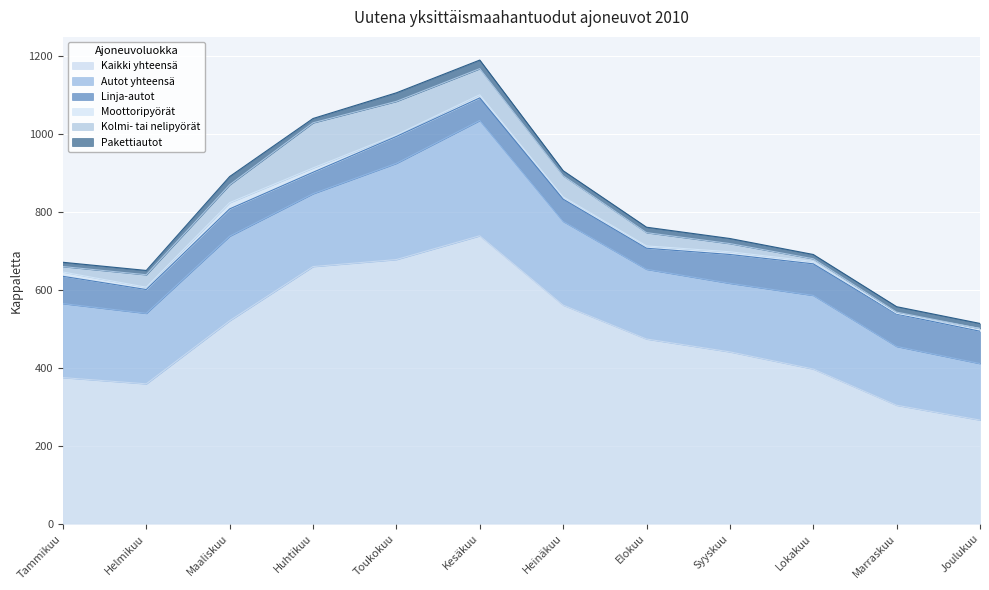

Where is the first local maximum for Kolmi- tai nelipyörät?

Huhtikuu